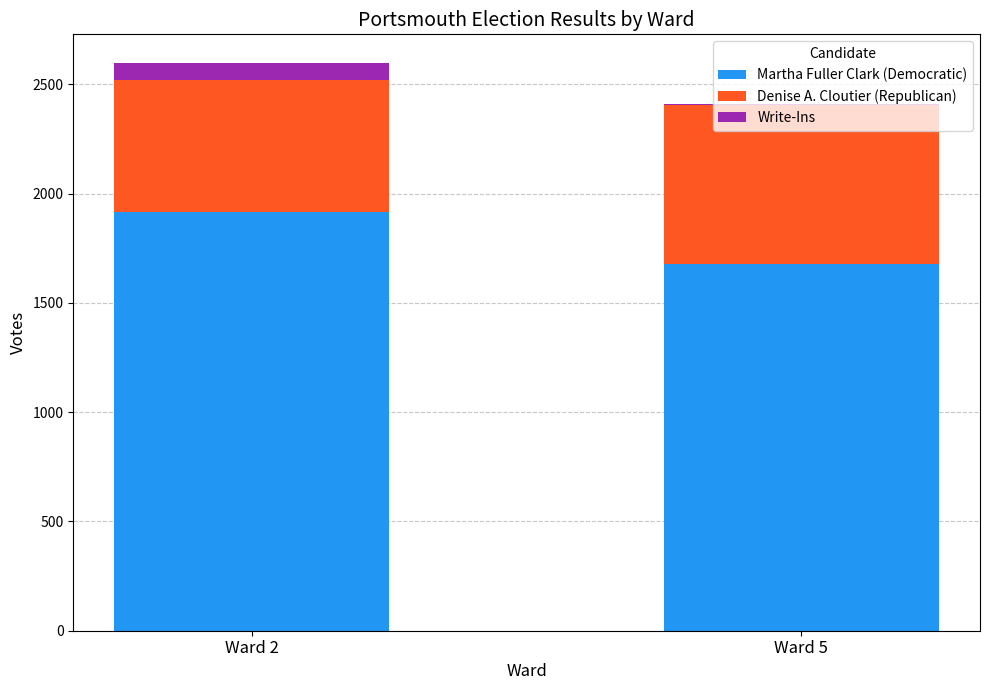

How many distinct data groups are displayed?

3